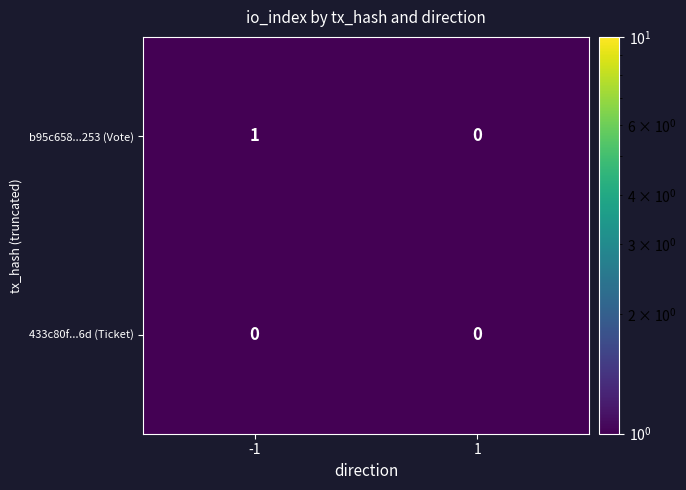

Which series has the widest spread of values?

b95c658...253 (Vote)